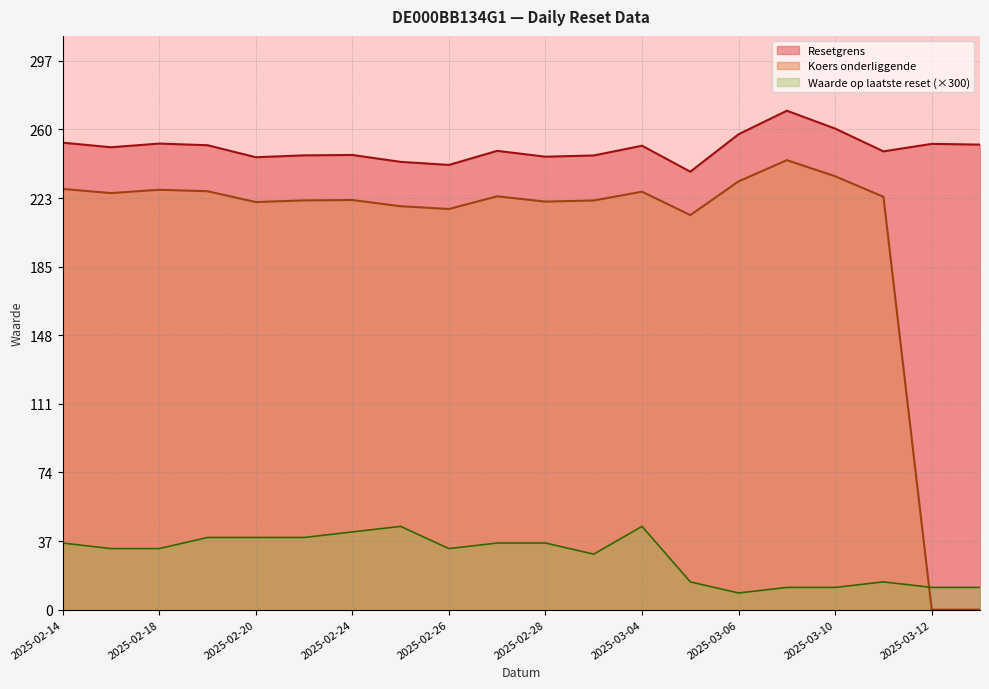

What are all the series names shown in the legend?

Resetgrens, Koers onderliggende, Waarde op laatste reset (×300)